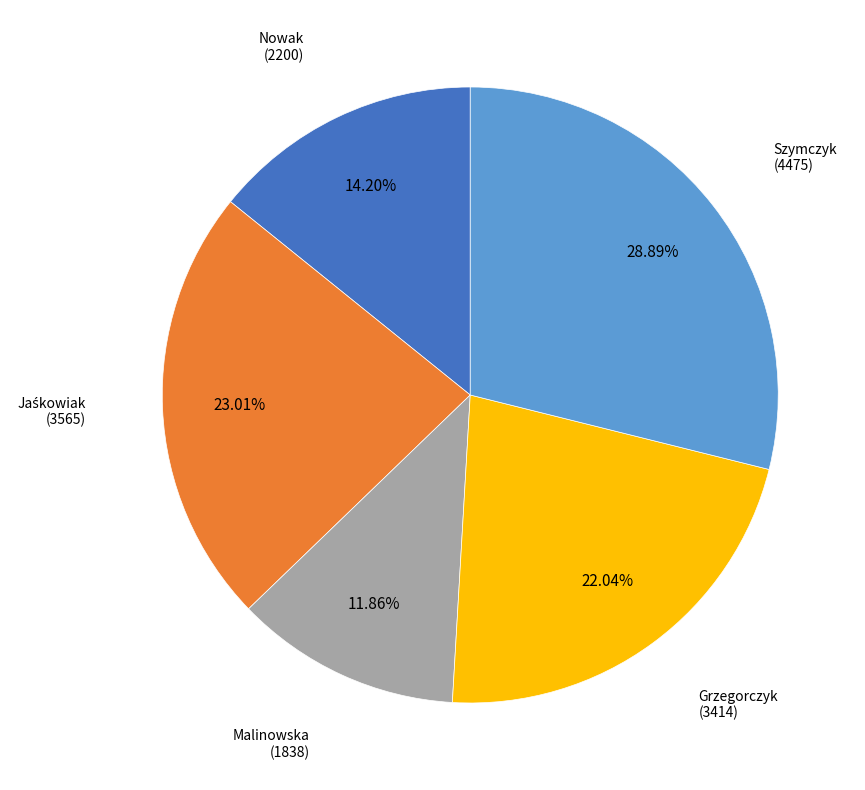

Does any single category account for the majority?

No